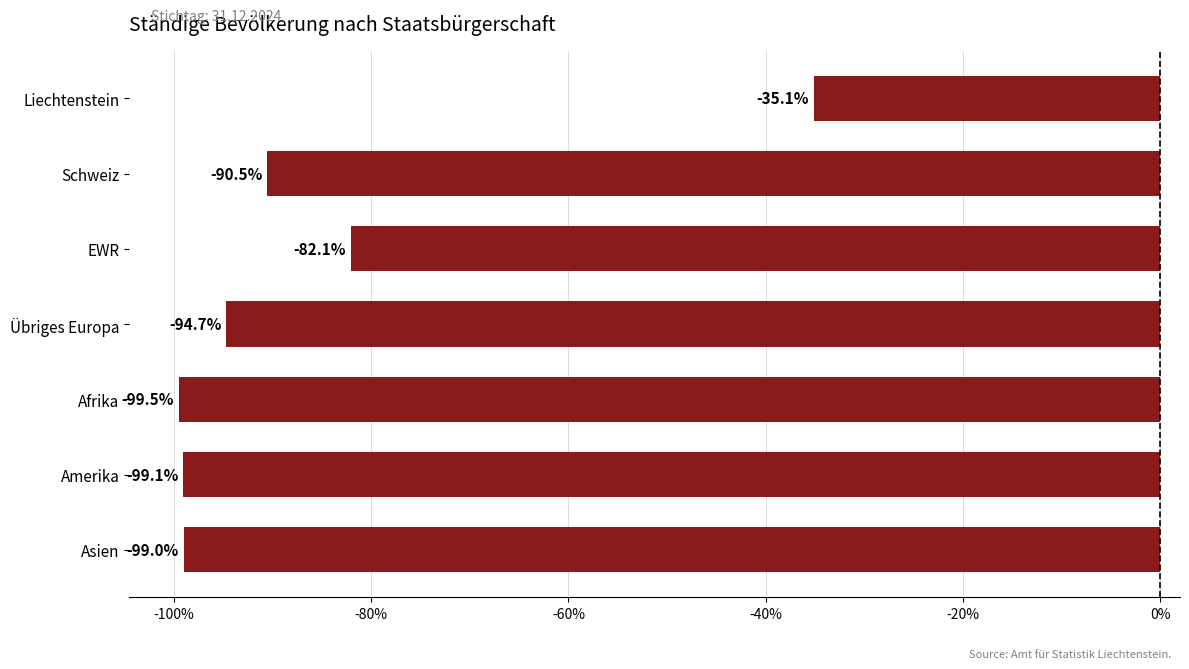

What is the difference between the values at Übriges Europa and Asien?

4.3